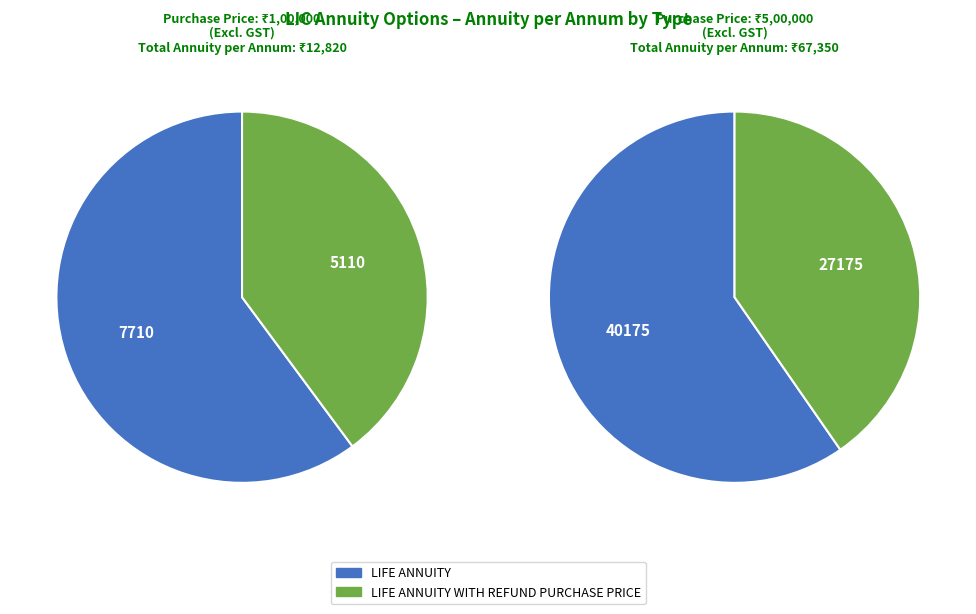

Does LIFE ANNUITY represent more than half of the total?

Yes